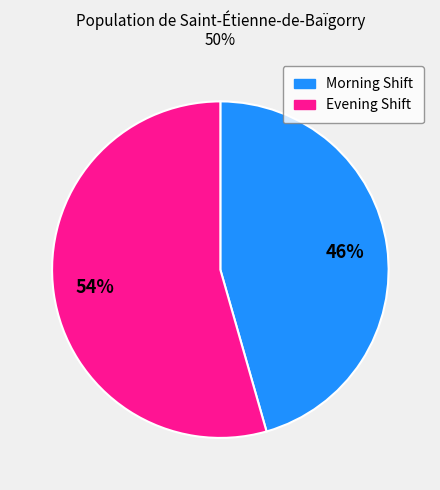

To the nearest percent, what is the average slice percentage?

50%